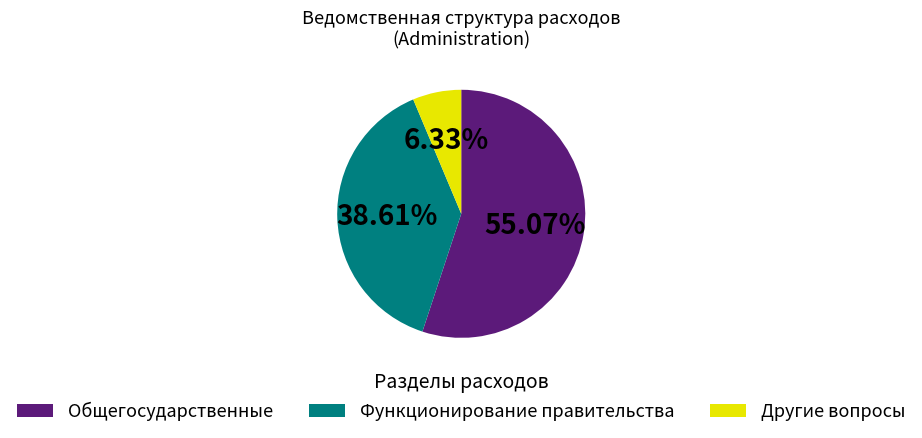

Is the sum of Другие вопросы and Общегосударственные greater than half?

Yes